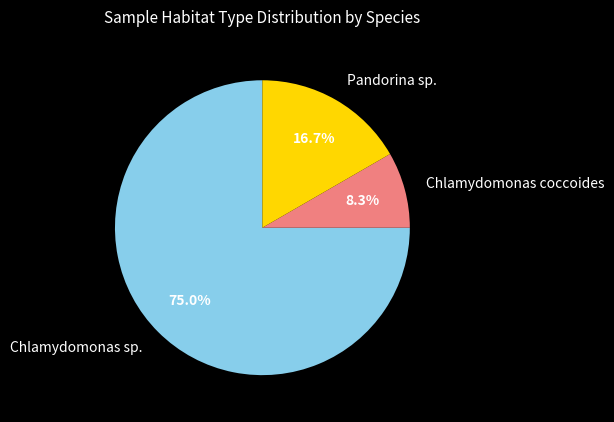

What is the total percentage of Chlamydomonas sp. and Chlamydomonas coccoides?

83.3%